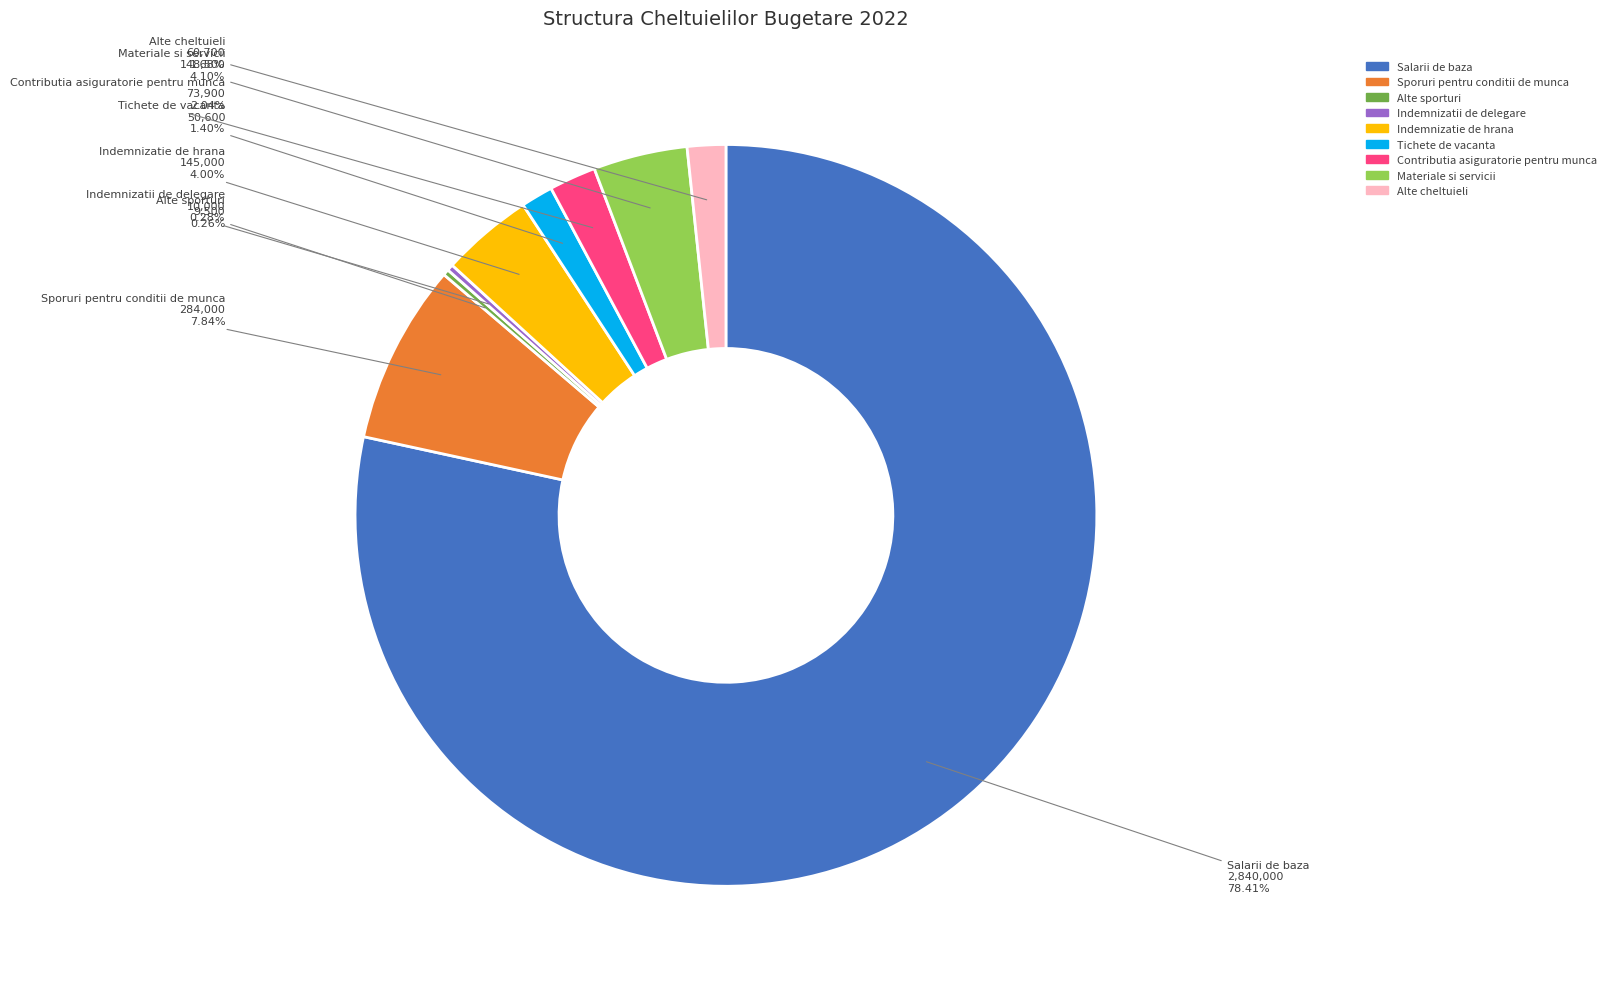

Approximately how many times larger is the value at Contributia asiguratorie pentru munca compared to Tichete de vacanta?

1.5